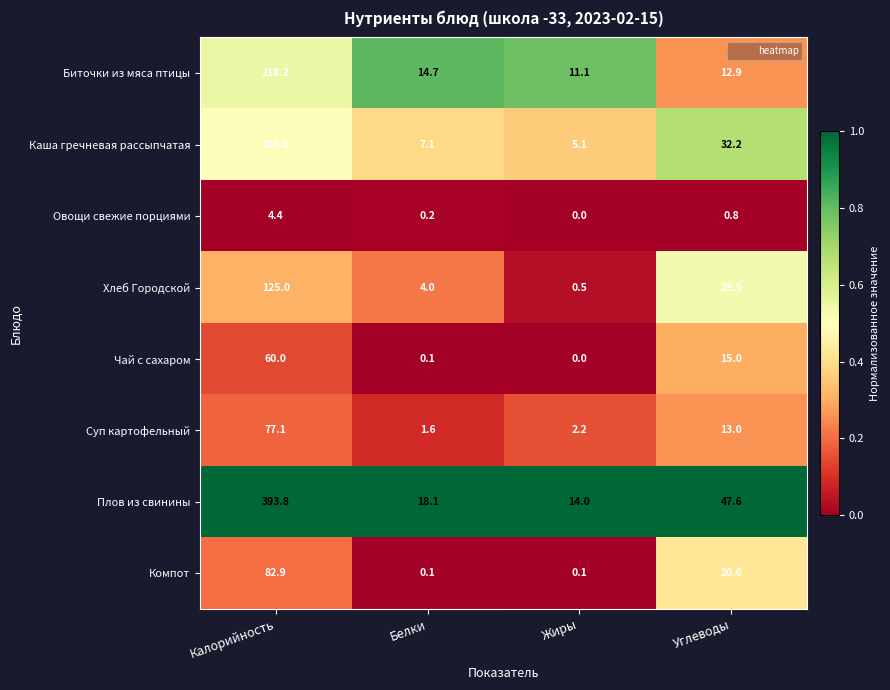

Rank the series by their maximum value, from highest to lowest.

Плов из свинины, Биточки из мяса птицы, Каша гречневая рассыпчатая, Хлеб Городской, Компот, Суп картофельный, Чай с сахаром, Овощи свежие порциями